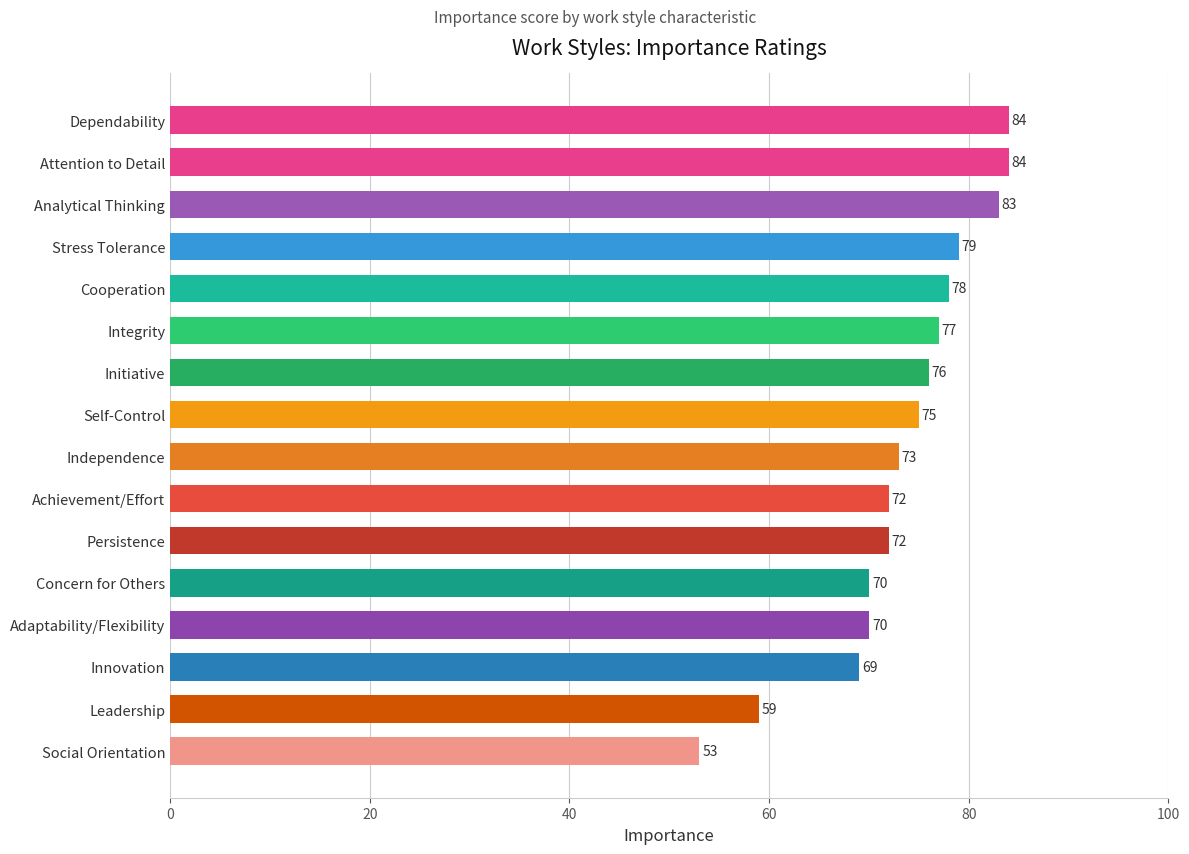

The chart shows a value of 20 at Innovation. True or false?

False